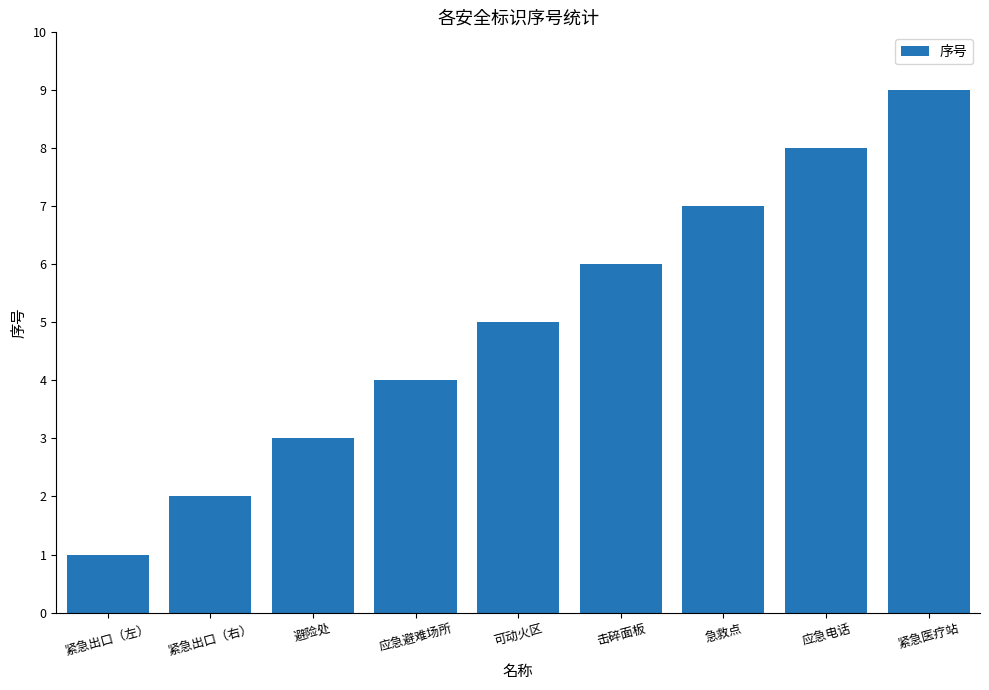

Are the bars horizontal?

No